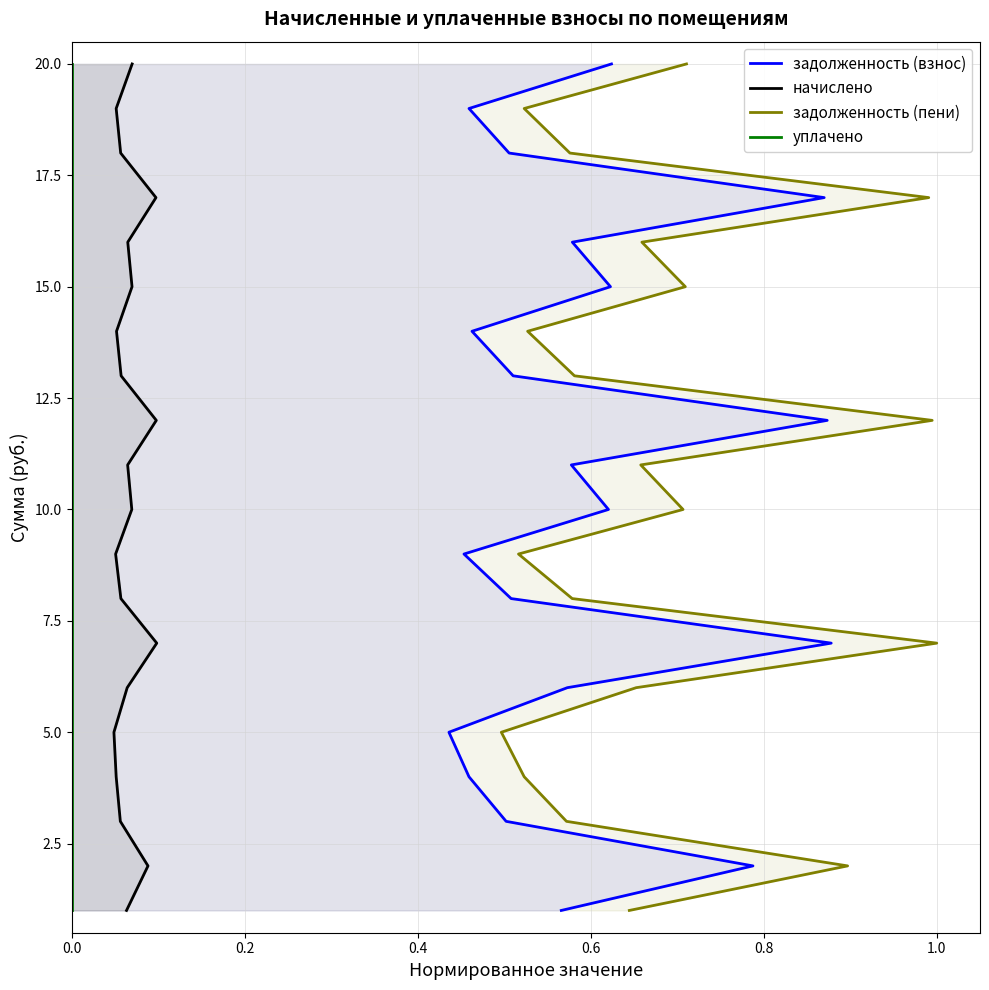

What is the maximum value shown in the chart?

20